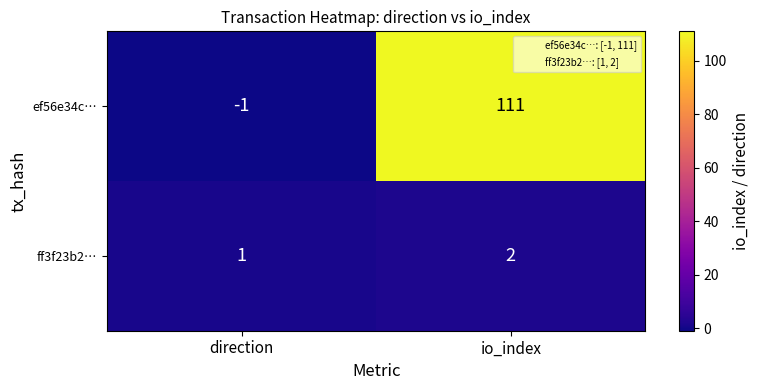

What is the spread (max minus min) of values at direction?

2